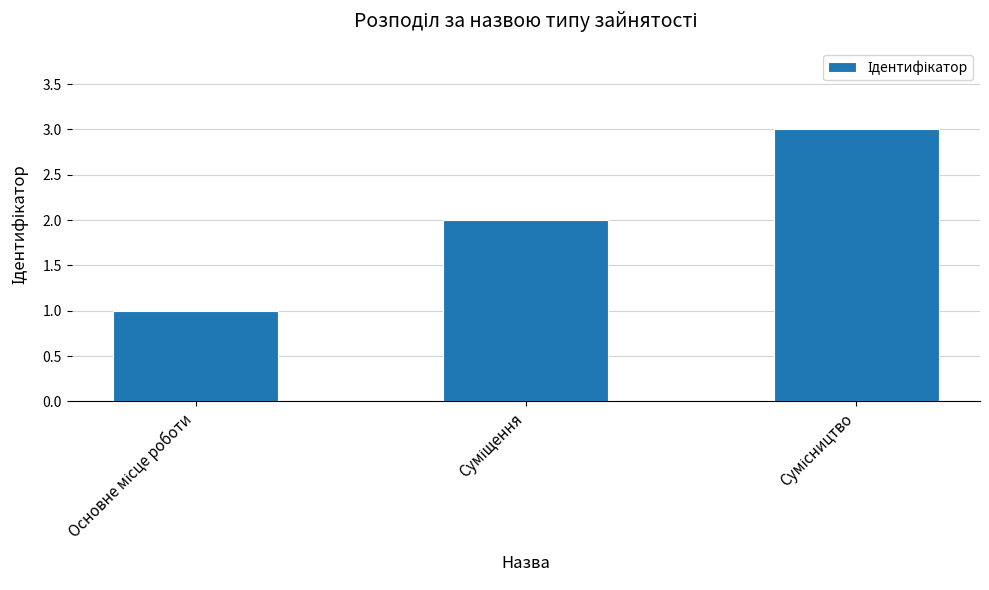

What is the greatest value displayed?

3